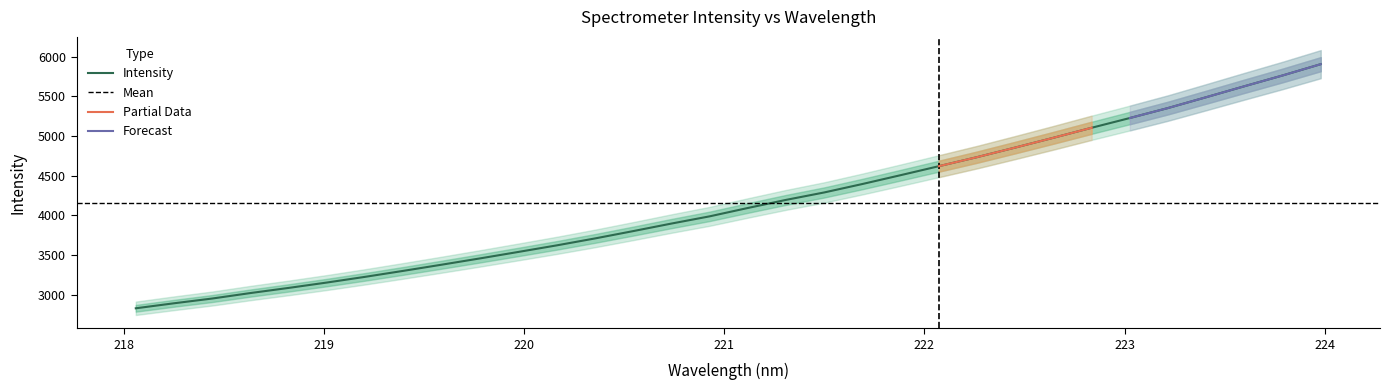

Reading right to left, transcribe all the data shown in this chart.

5908.0	5765.5	5629.2	5491.0	5354.3	5228.2	5105.2	4978.8	4855.3	4734.4	4620.2	4506.8	4395.3	4288.6	4194.7	4092.4	3986.8	3895.7	3800.4	3707.8	3620.4	3537.7	3456.3	3377.1	3299.4	3223.8	3151.9	3083.9	3019.0	2949.7	2889.6	2826.3